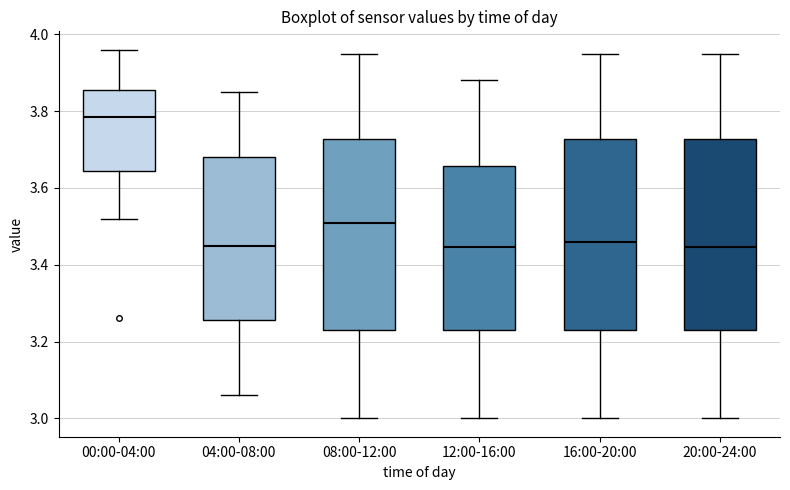

Reading left to right, transcribe this box plot: for each box, give where its median line is, the range the box spans, and where its two whiskers end, as read against the y-axis. The values are not printed on the chart, so give them approximately, as read against the axis.

00:00-04:00: median 3.78, box 3.64 to 3.86, whiskers 3.52 to 3.96
04:00-08:00: median 3.46, box 3.26 to 3.68, whiskers 3.06 to 3.86
08:00-12:00: median 3.52, box 3.24 to 3.72, whiskers 3.00 to 3.96
12:00-16:00: median 3.44, box 3.24 to 3.66, whiskers 3.00 to 3.88
16:00-20:00: median 3.46, box 3.24 to 3.72, whiskers 3.00 to 3.96
20:00-24:00: median 3.44, box 3.24 to 3.72, whiskers 3.00 to 3.96